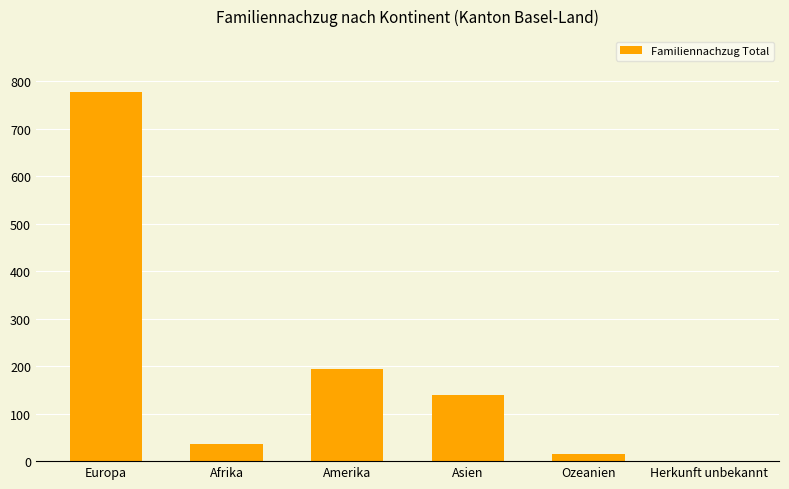

How many distinct data groups are displayed?

1